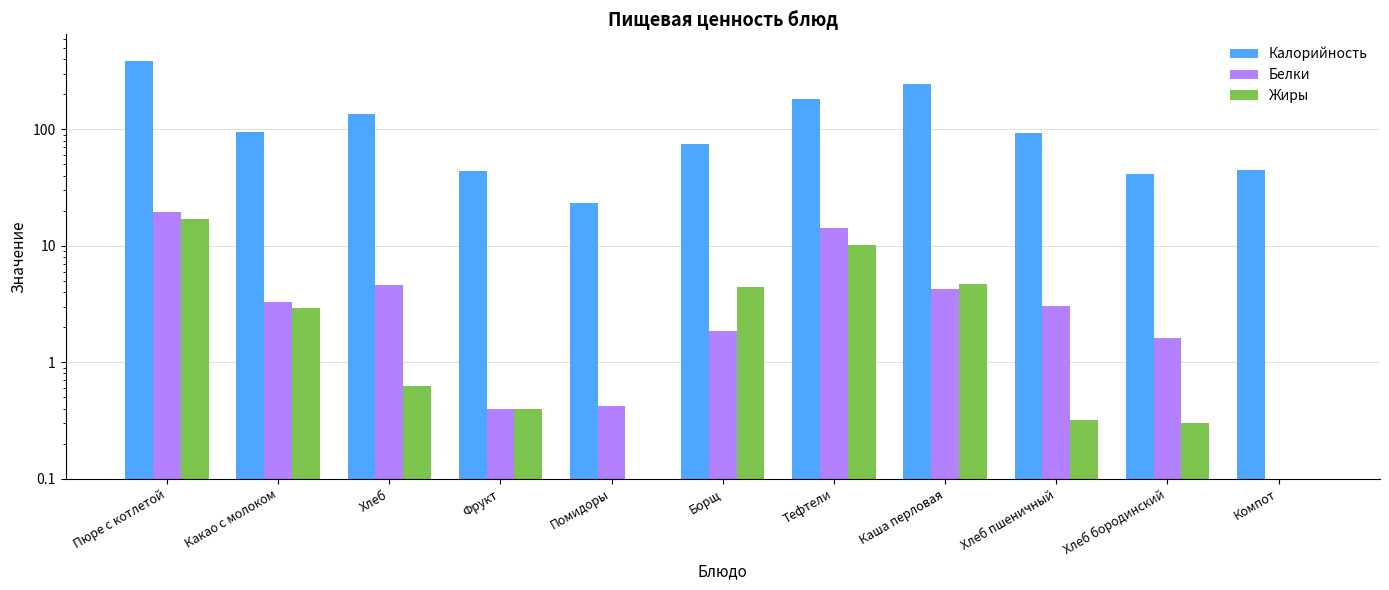

What is the spread (max minus min) of values at Каша перловая?

241.4